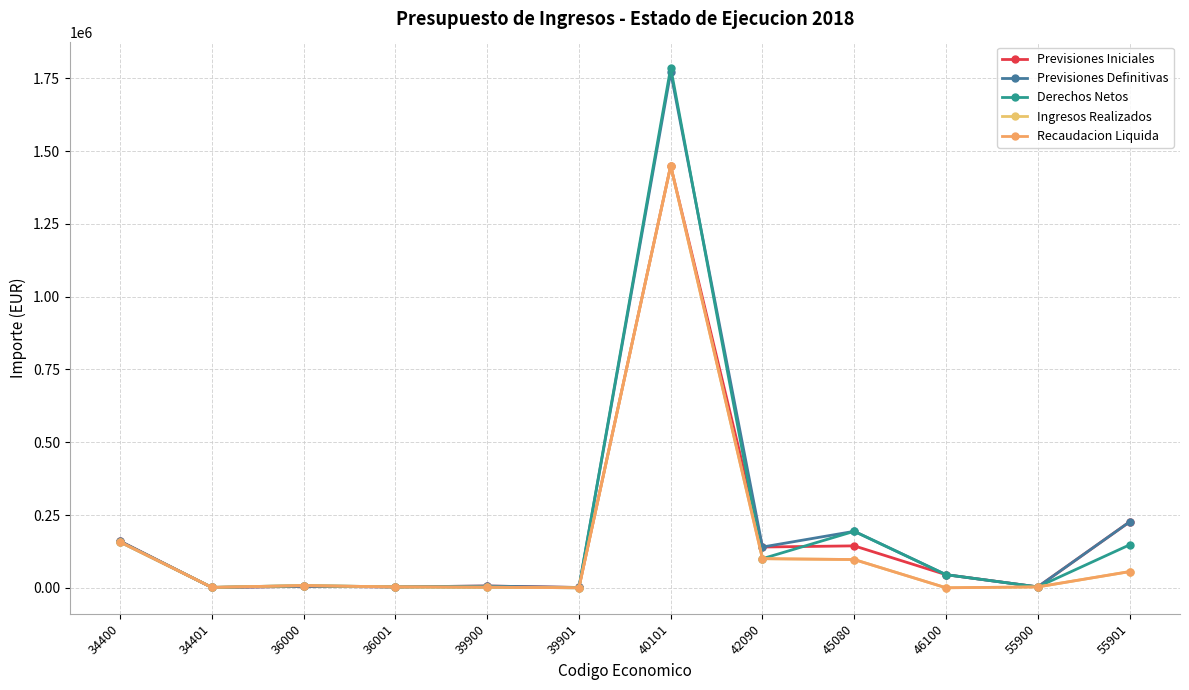

What is the difference between the highest and lowest values at 55901?

170725.0